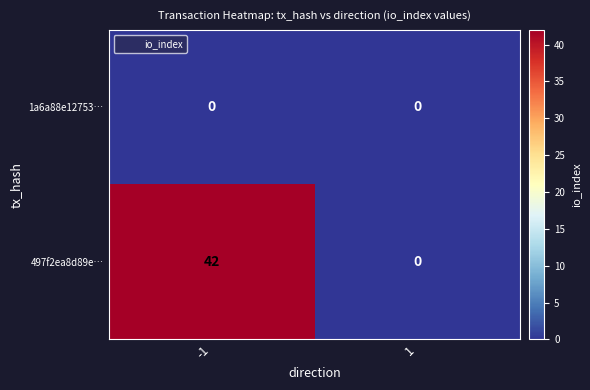

Is it true that 497f2ea8d89e… equals 42 at -1?

True